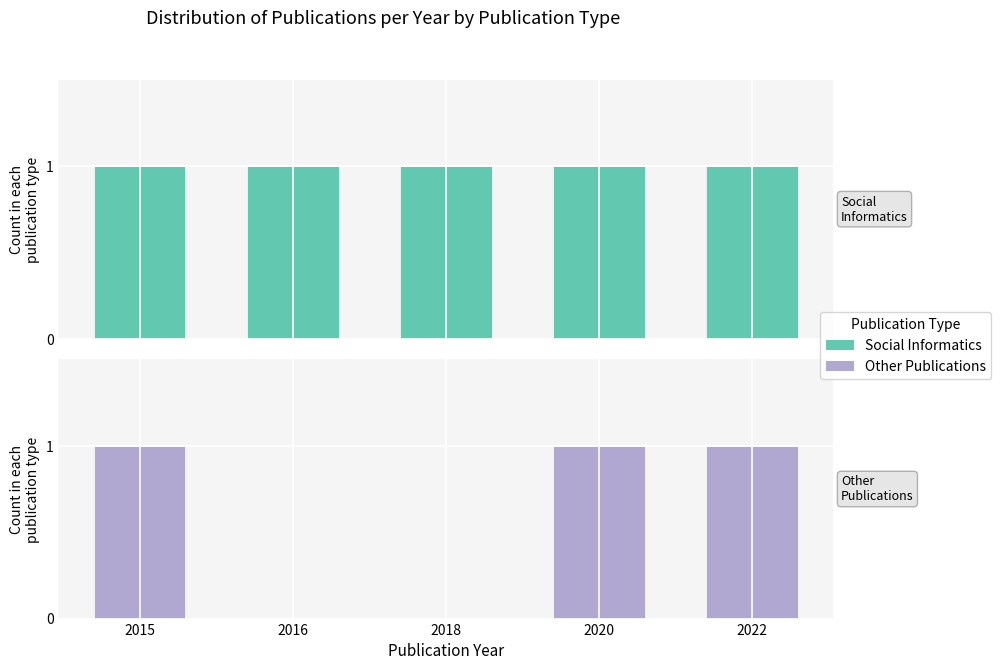

What is the highest value of the Social Informatics series?

1